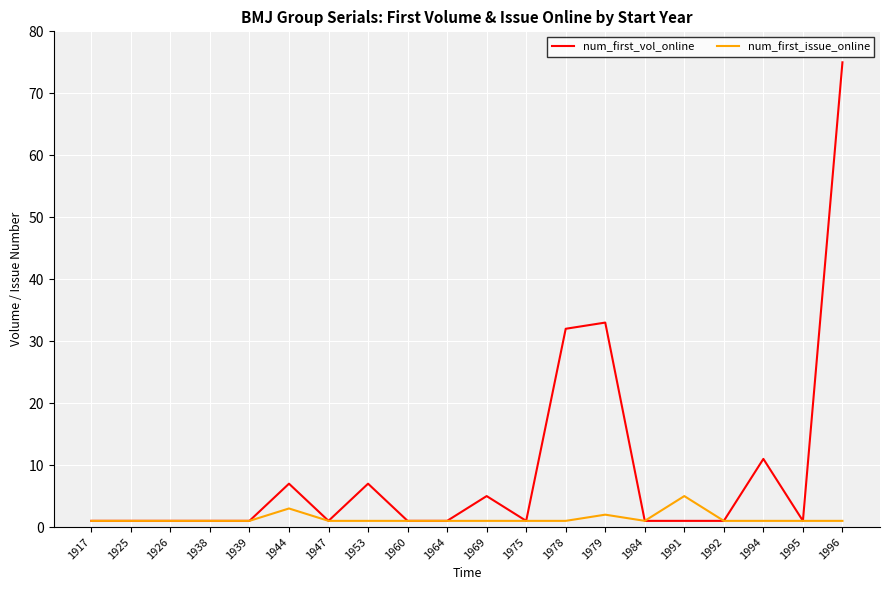

True or false: num_first_vol_online has a value of 11 at 1994.

True